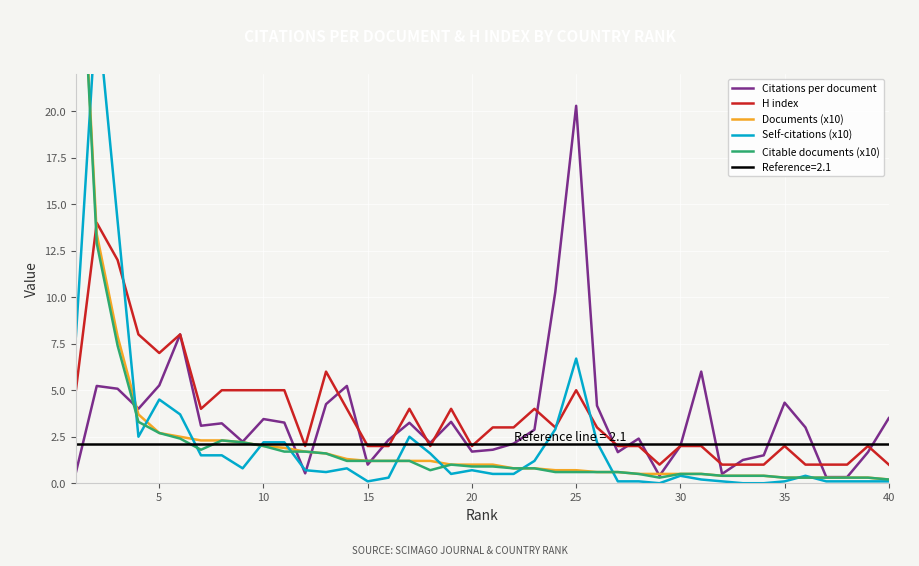

What is the value of the Citations per document point at the 19th from the left?

3.3